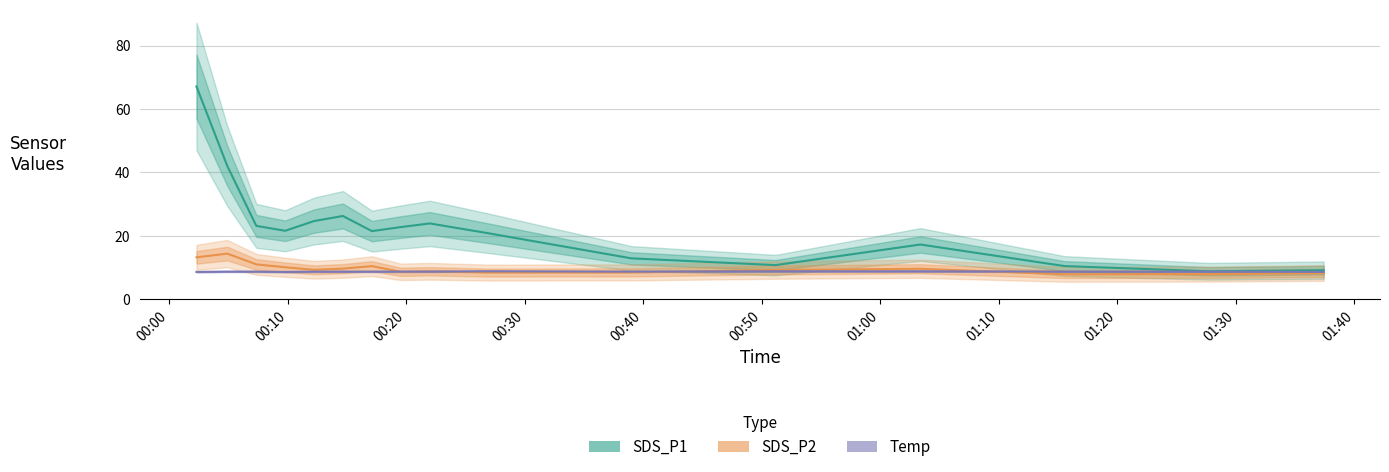

Reading left to right, transcribe all the data shown in this chart.

SDS_P1: 67.1	42.0	23.1	21.6	24.6	26.2	21.5	22.8	23.9	20.9	12.9	10.8	17.2	10.4	8.8	9.2
SDS_P2: 13.2	14.4	11.0	10.1	9.3	9.6	10.4	8.6	8.8	8.4	8.4	9.2	9.6	7.8	7.9	8.2
Temp: 8.6	8.7	8.7	8.6	8.7	8.7	8.7	8.7	8.7	8.8	8.7	8.8	8.8	8.7	8.7	8.6